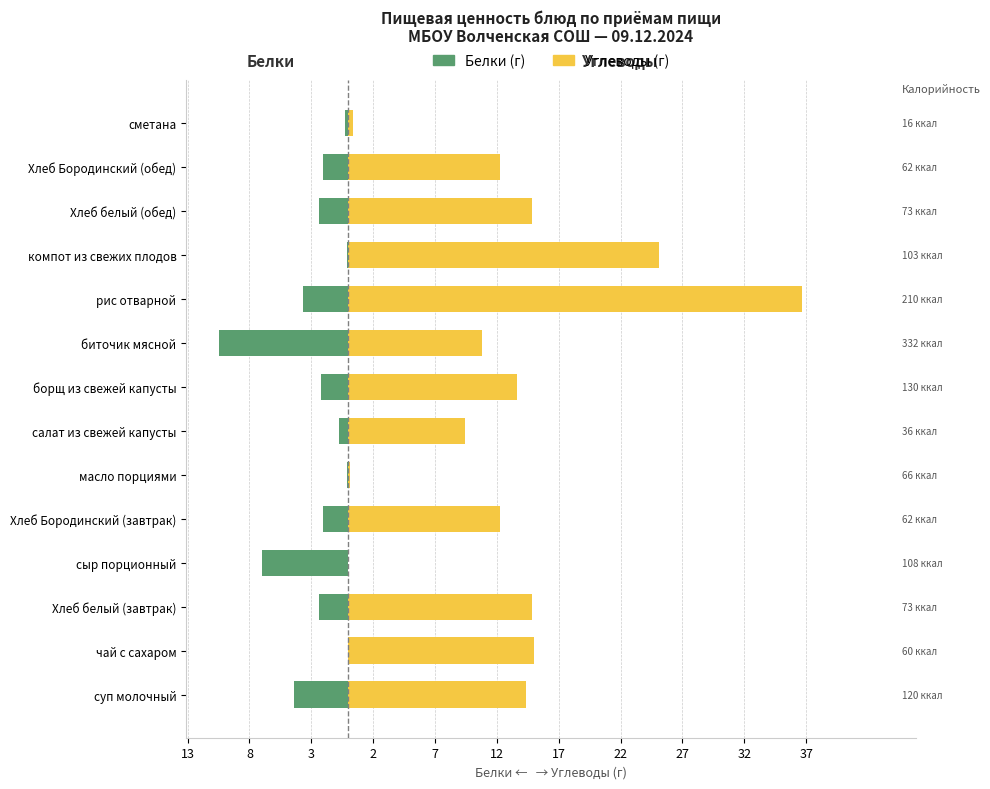

Reading left to right, list all the values displayed in this chart.

Белки (г): -4.4	-0.1	-2.4	-7.0	-2.1	-0.1	-0.8	-2.2	-10.5	-3.6	-0.1	-2.4	-2.1	-0.3
Углеводы (г): 14.4	15.0	14.8	0.0	12.3	0.1	9.4	13.7	10.8	36.7	25.1	14.8	12.3	0.4